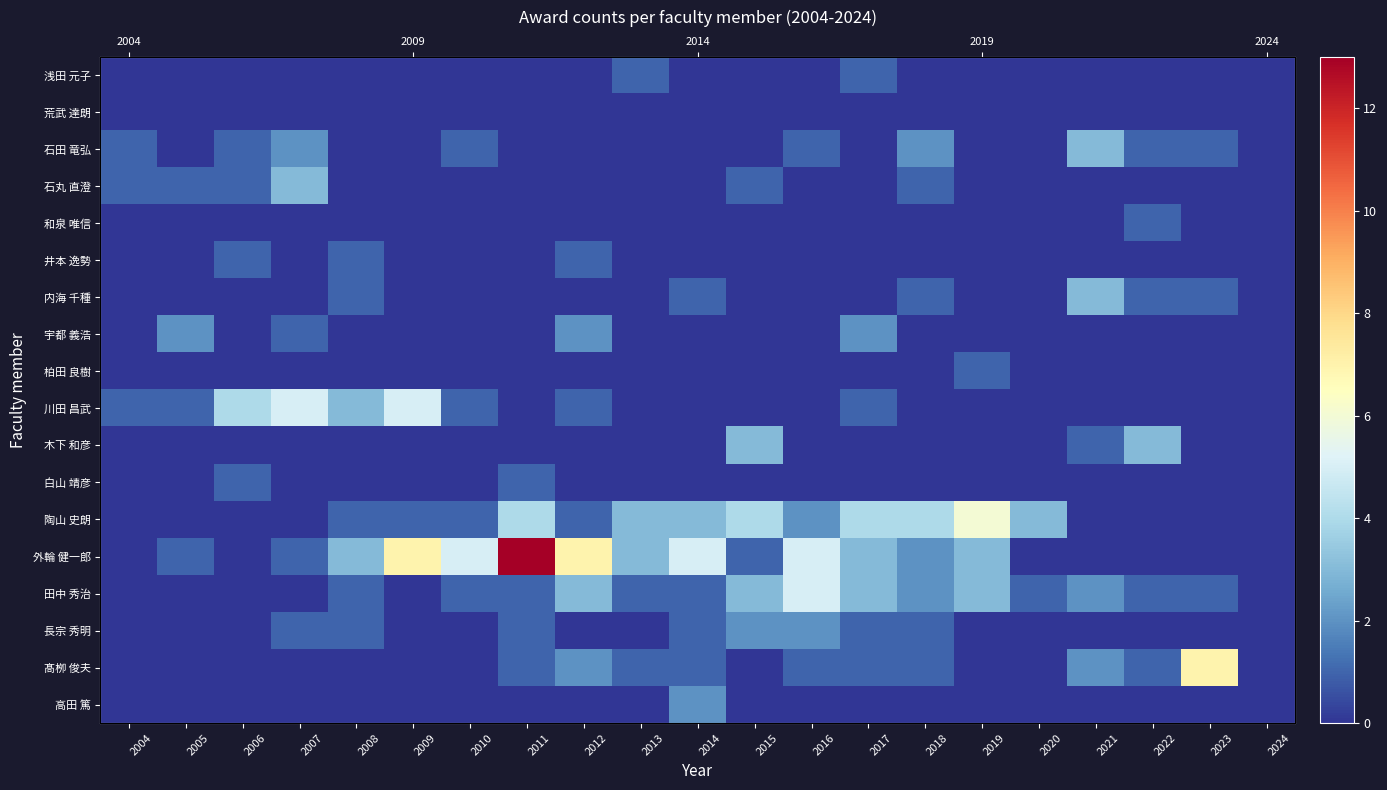

True or false: 井本 逸勢 has a value of 0 at 2011.

True